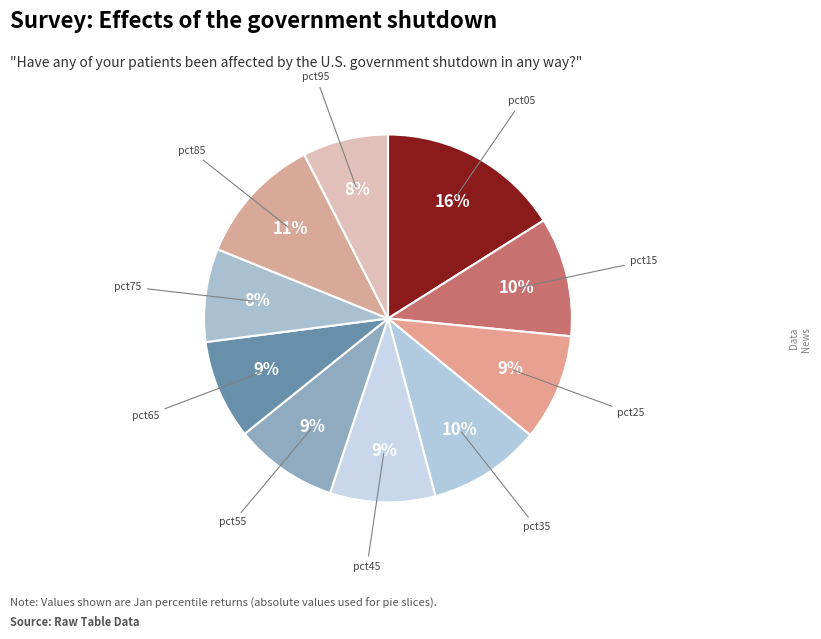

Rank the categories by value from highest to lowest.

pct05, pct85, pct15, pct35, pct25, pct45, pct55, pct65, pct75, pct95